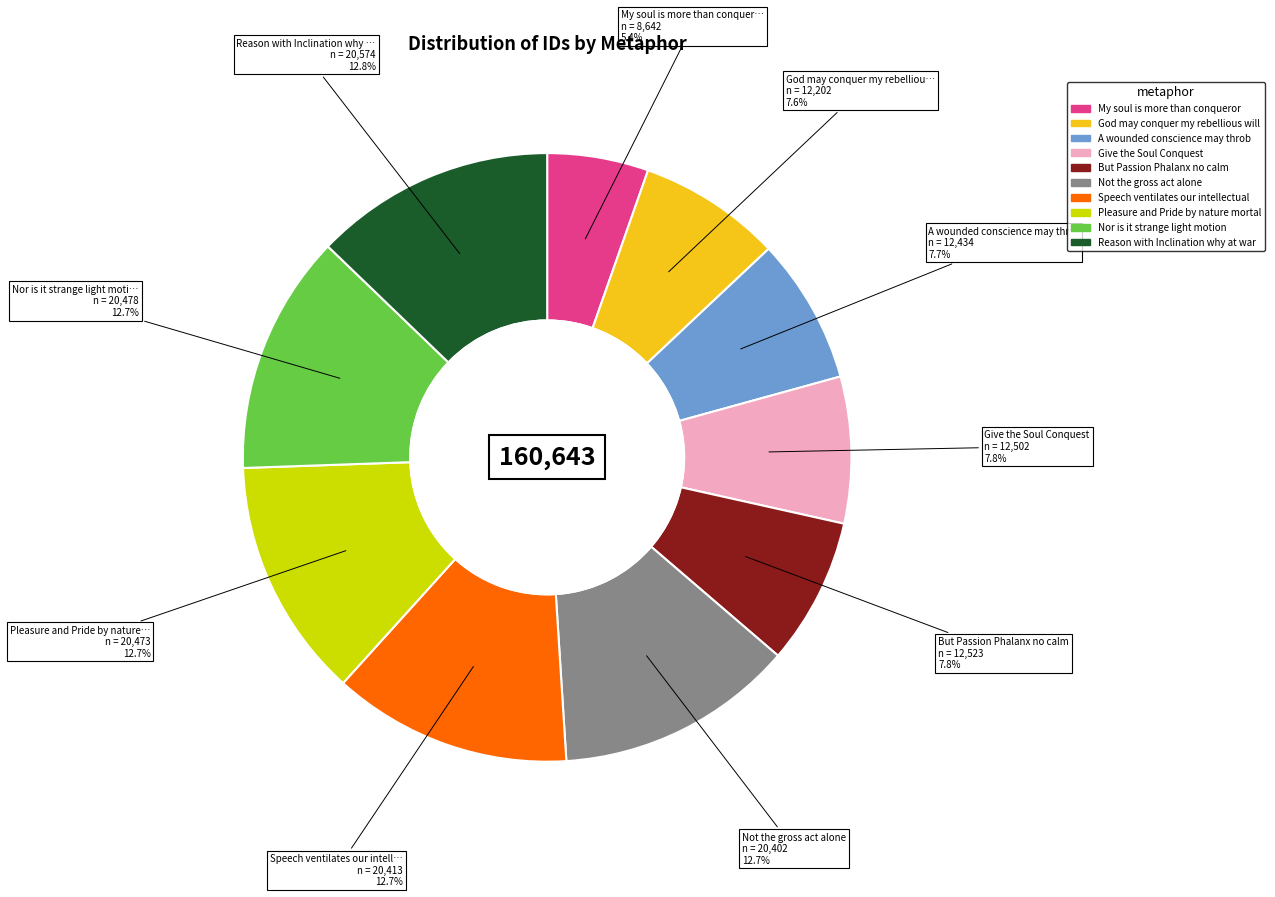

Does any single category account for the majority?

No